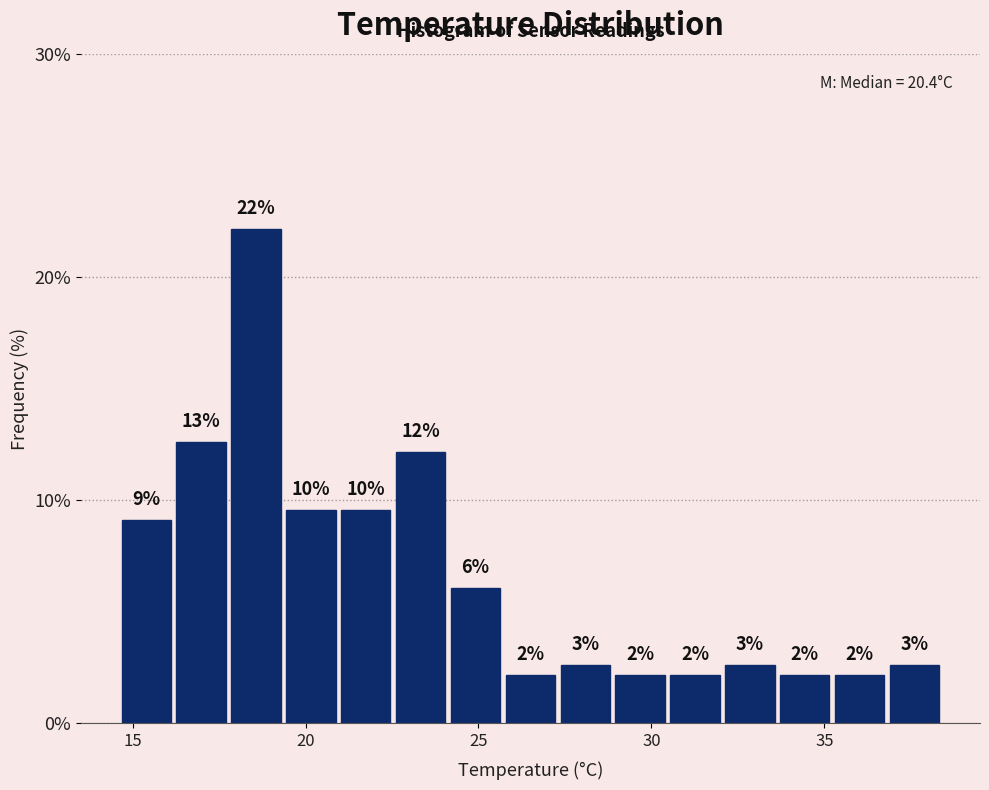

Read against the x-axis, roughly where is the centre of the tallest bar?

18.5